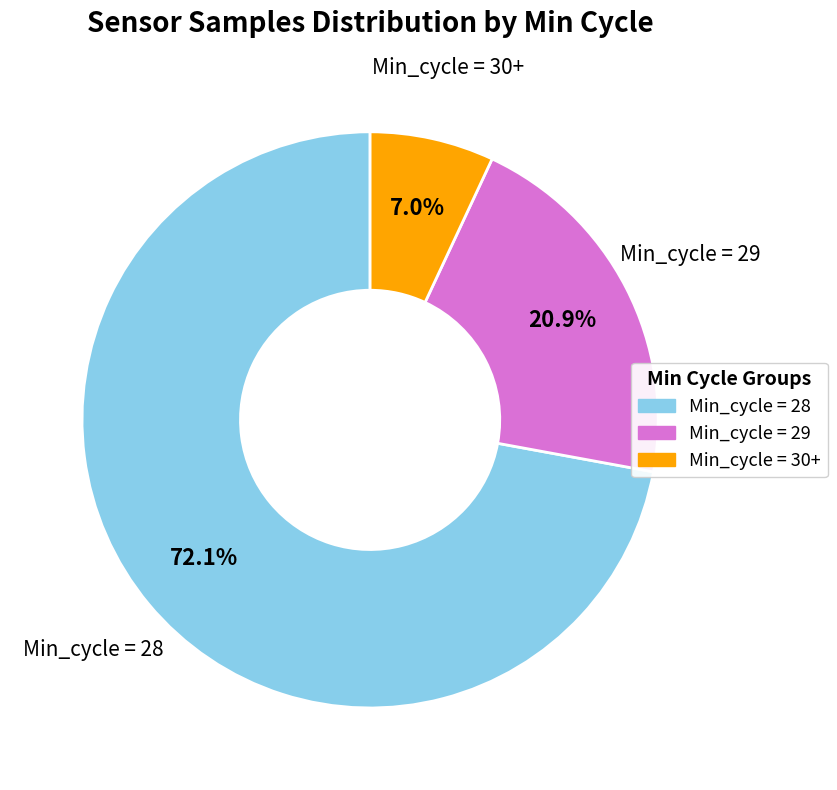

Is there a majority slice in this chart?

Yes